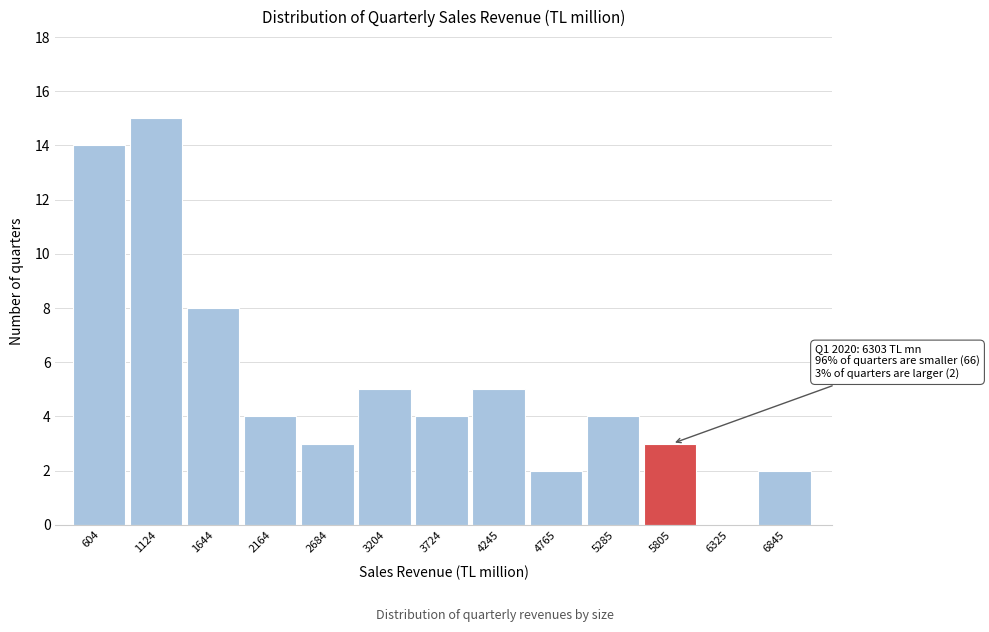

Reading left to right, transcribe all the data shown in this chart.

604=14	1124=15	1644=8	2164=4	2684=3	3204=5	3724=4	4245=5	4765=2	5285=4	5805=3	6325=0	6845=2